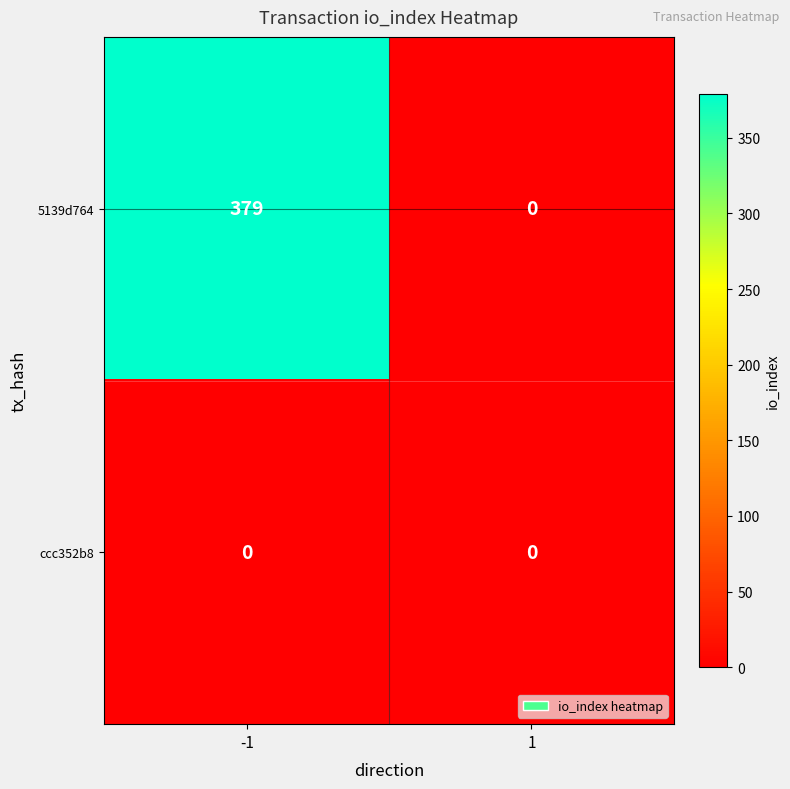

Which series has the largest total across all categories?

5139d764